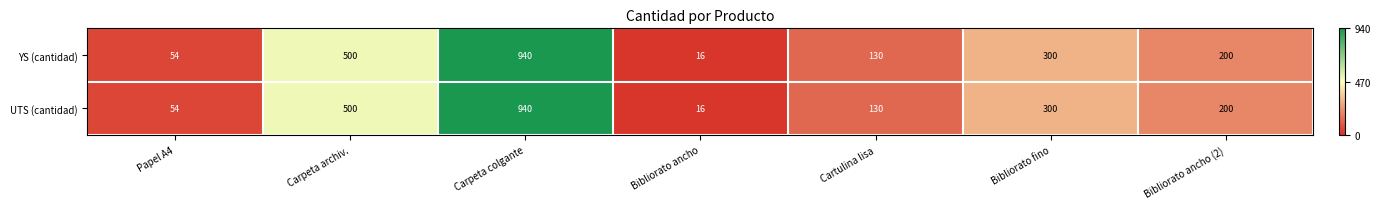

List the labels in order of YS (cantidad) value, smallest first.

Bibliorato ancho, Papel A4, Cartulina lisa, Bibliorato ancho (2), Bibliorato fino, Carpeta archiv., Carpeta colgante